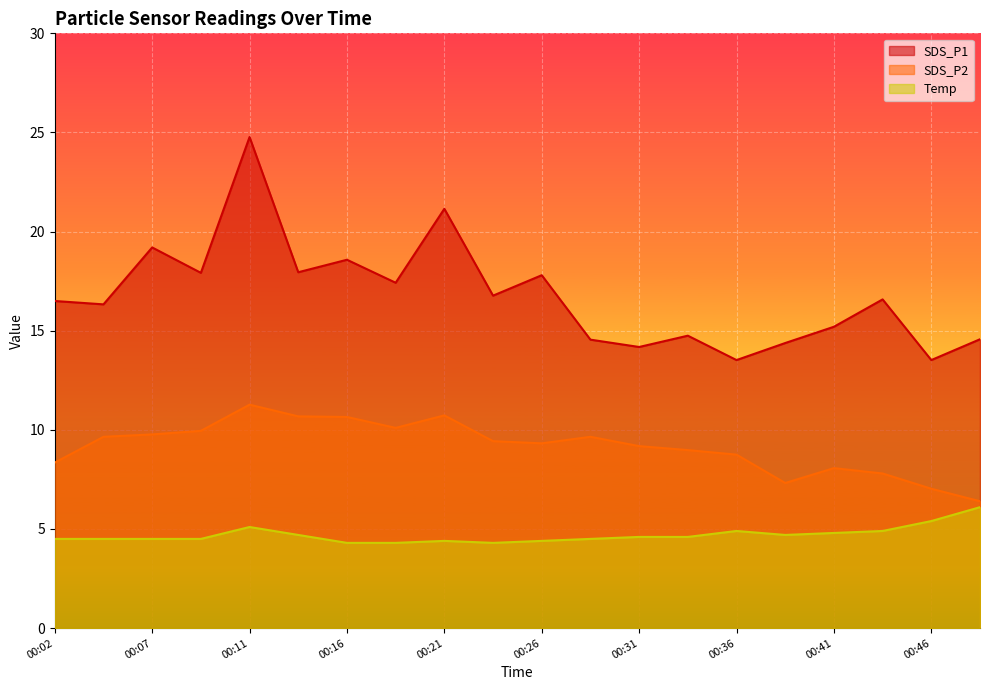

Is the value of SDS_P2 at 00:33 greater than the value of Temp at 00:28?

Yes